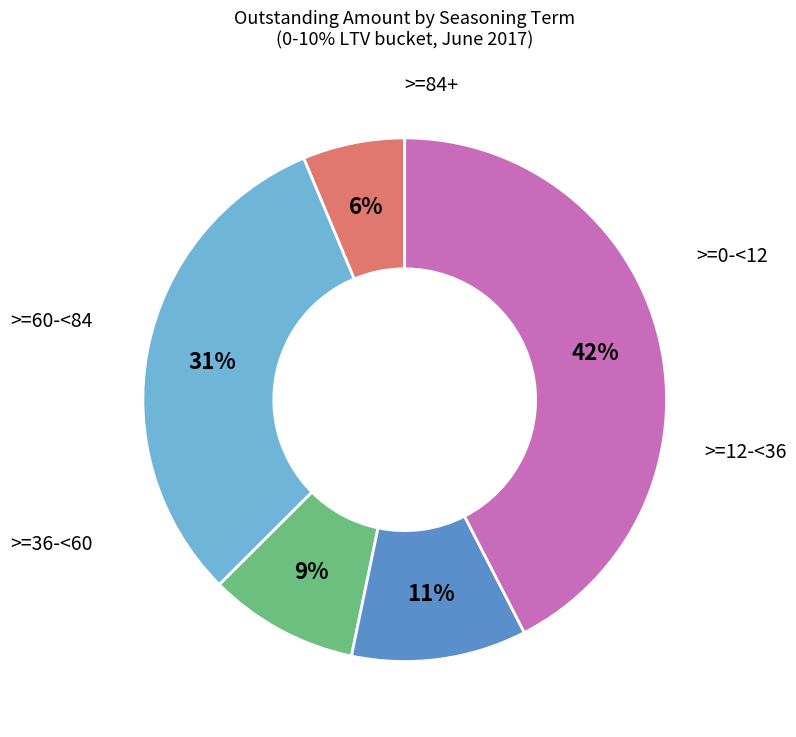

Is there any slice that represents more than half of the pie?

No